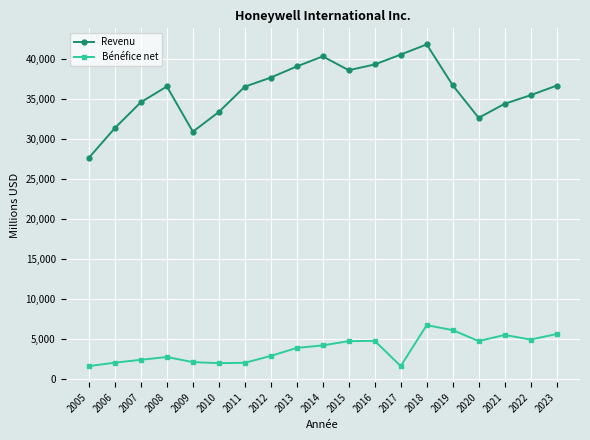

The Revenu series shows 14145 at 2006. True or false?

False